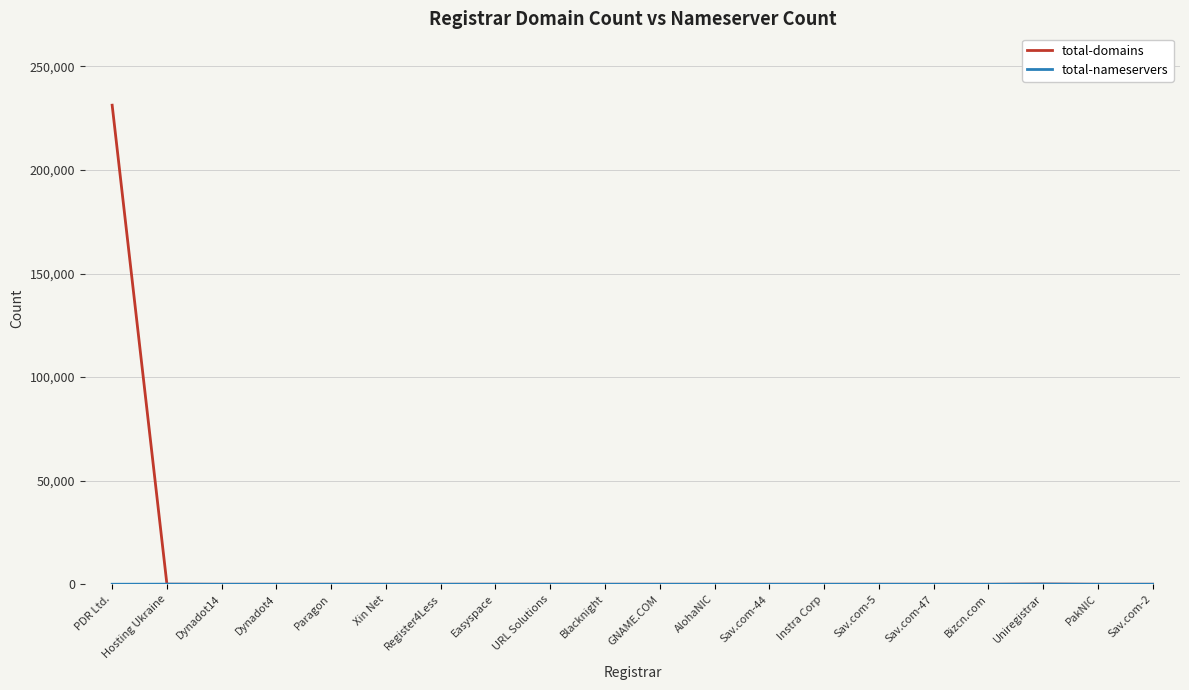

Which category has the highest value across all series?

PDR Ltd.